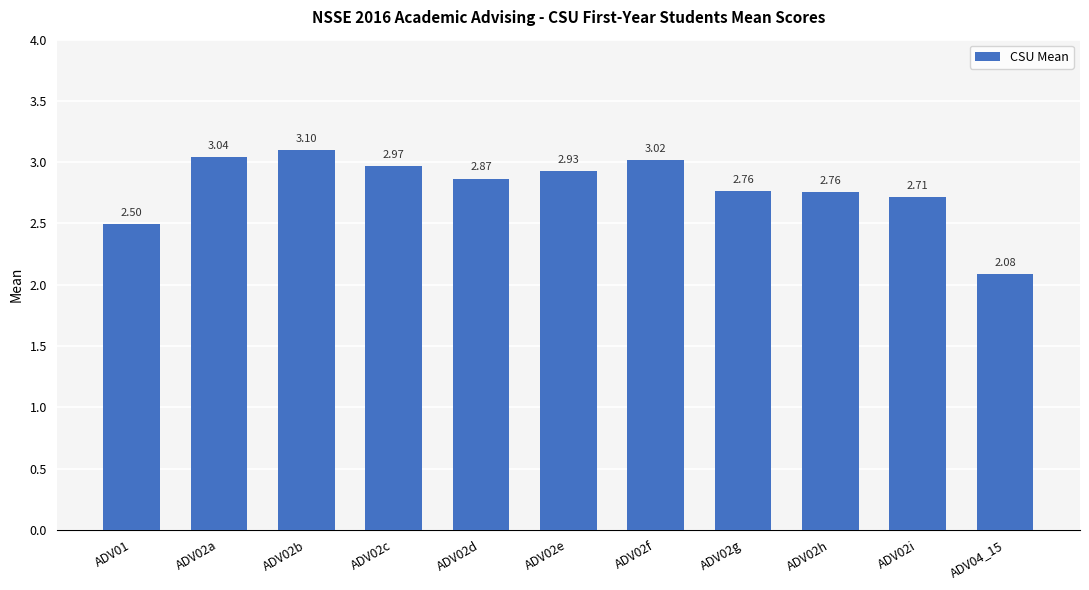

What is the difference between the second highest and minimum values?

1.0